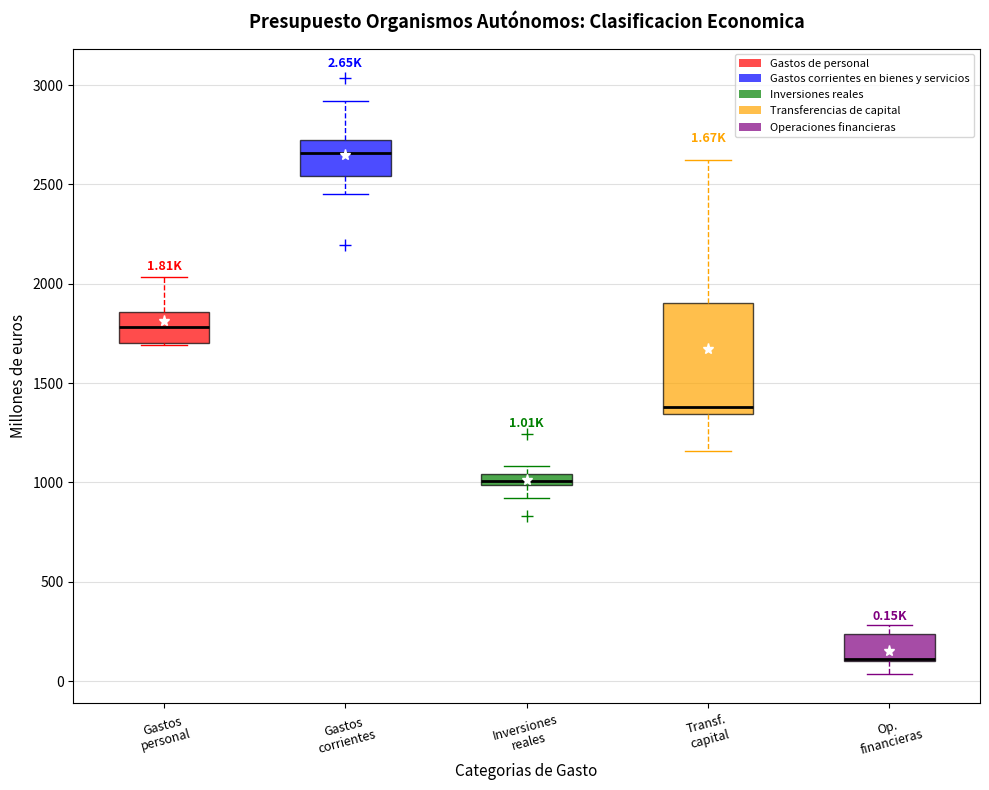

Comparing the boxes themselves (not the whiskers), which one is the tallest?

Transf. capital